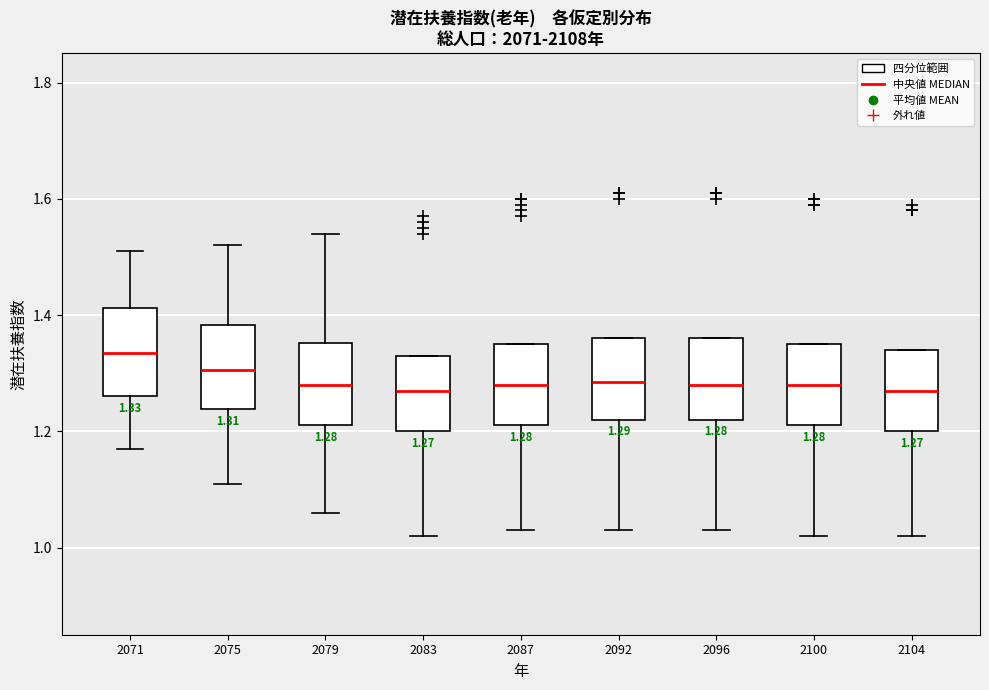

Which box has the highest median line?

2071